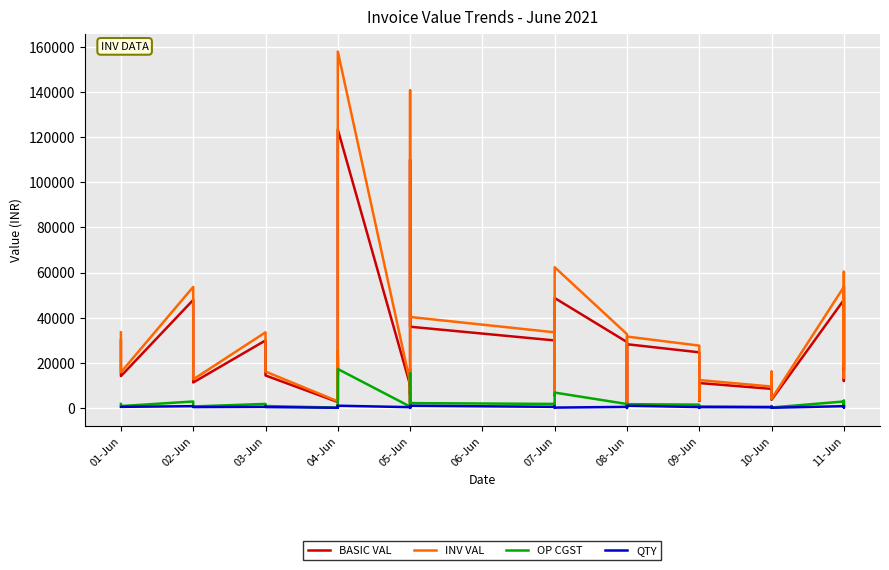

What is the minimum value shown in the chart?

12.0